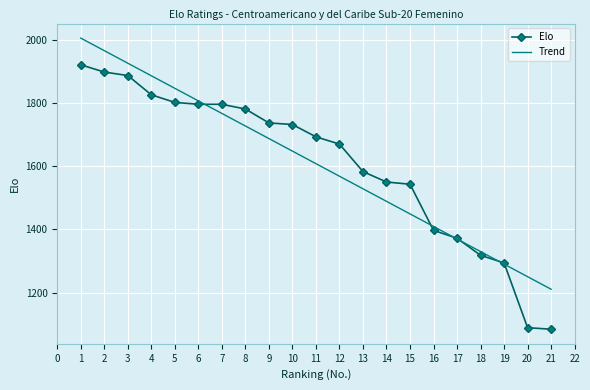

What is the spread (max minus min) of values at 9?

49.5